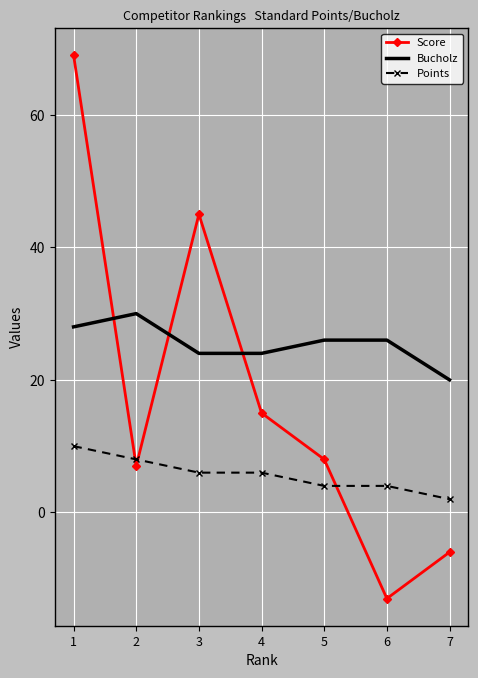

Where is the first local minimum for Score?

2